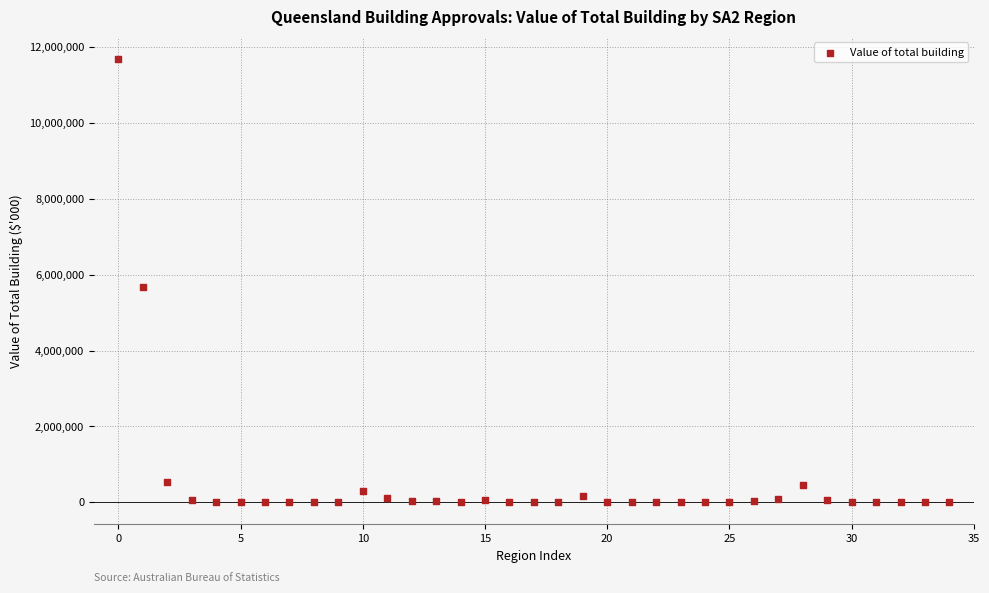

What Y value in the scatter plot is closest to 5845242?

5683833.5